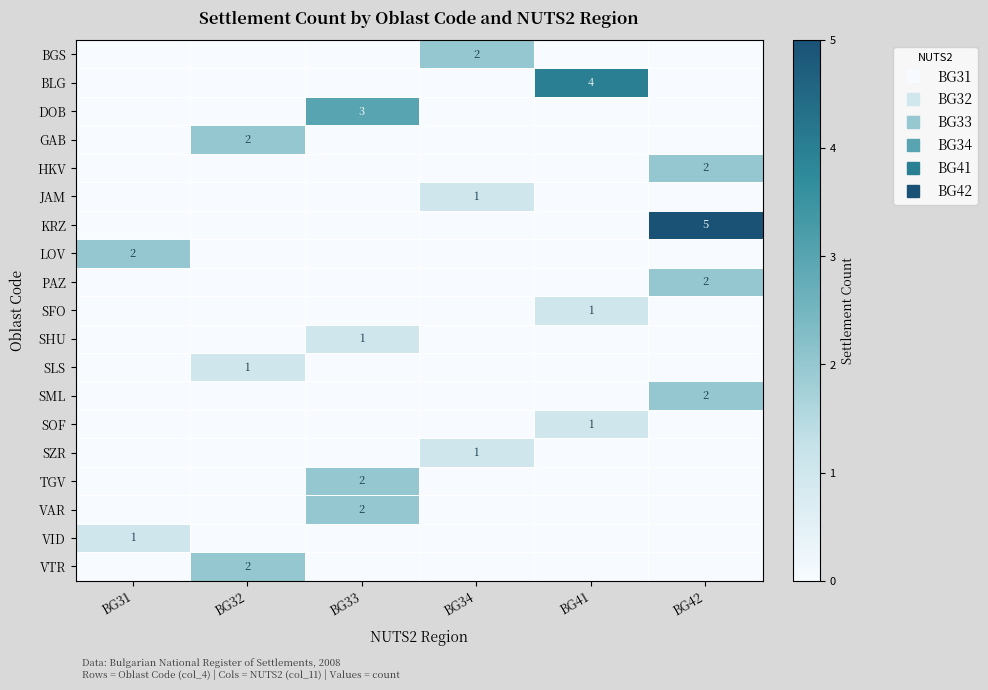

What is the difference between the maximum and minimum values in the TGV series?

2